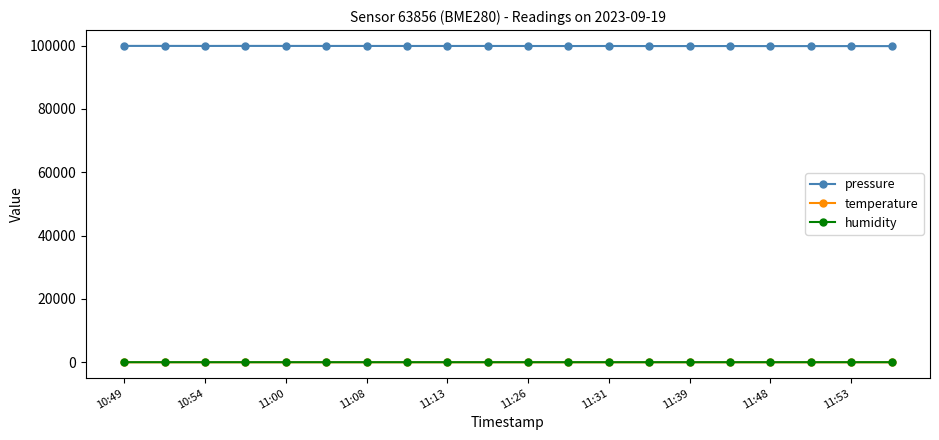

True or false: humidity has more than 1 interior local peaks.

True